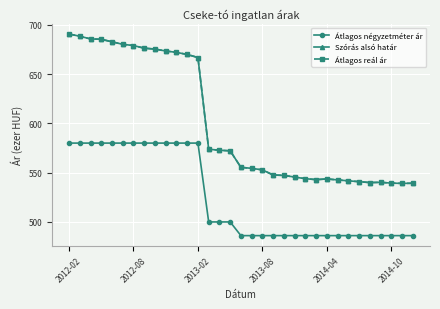

What is the greatest value displayed?

690.7